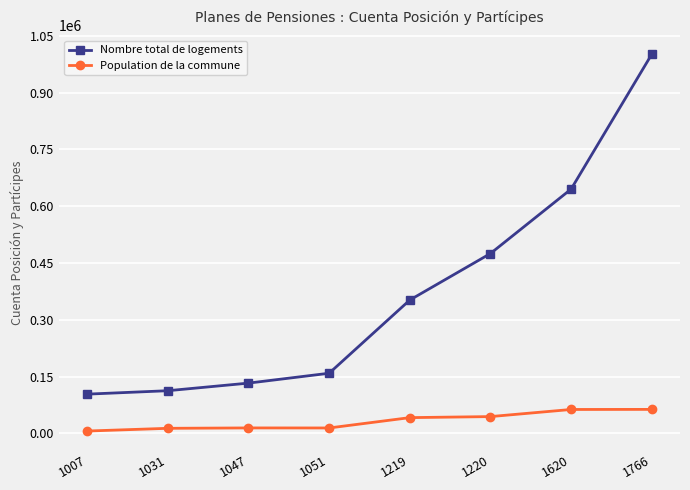

What is the spread (max minus min) of values at 1620?

581863